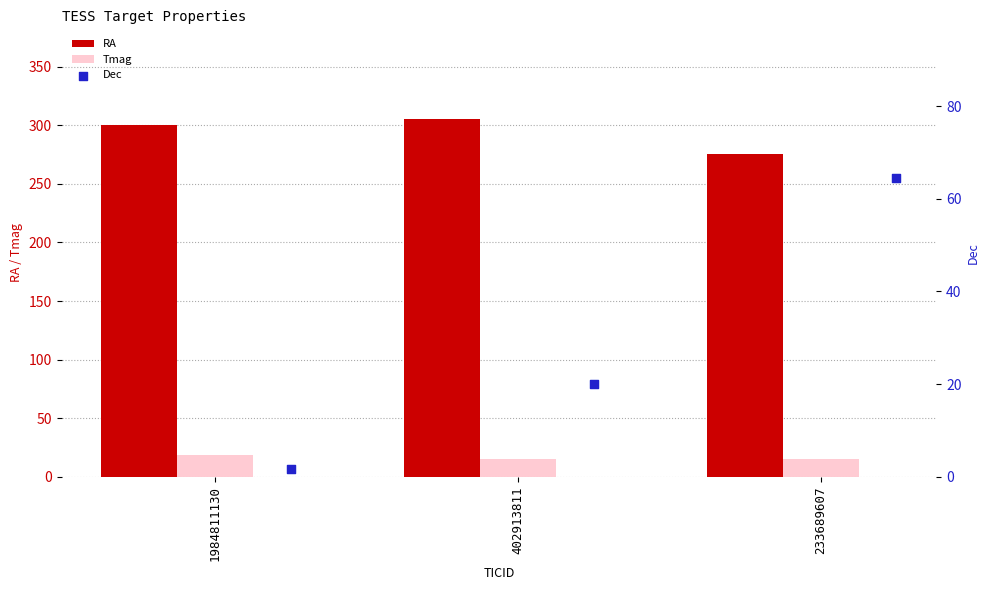

Which series contains the highest Y value?

RA